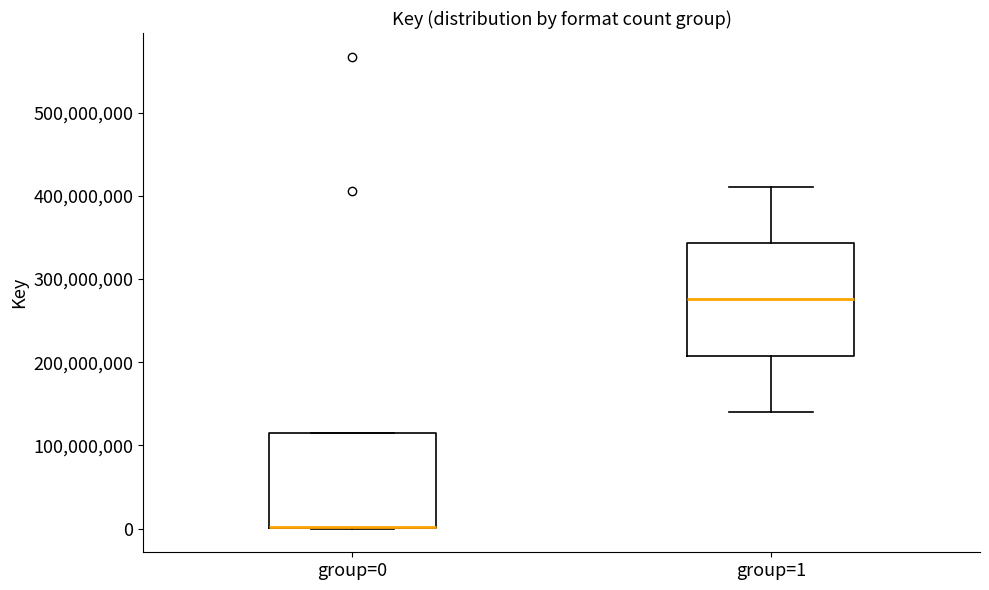

Where is the upper edge of the box for group=1 on the y-axis? The values are not printed on the chart, so give them approximately, as read against the axis.

340000000